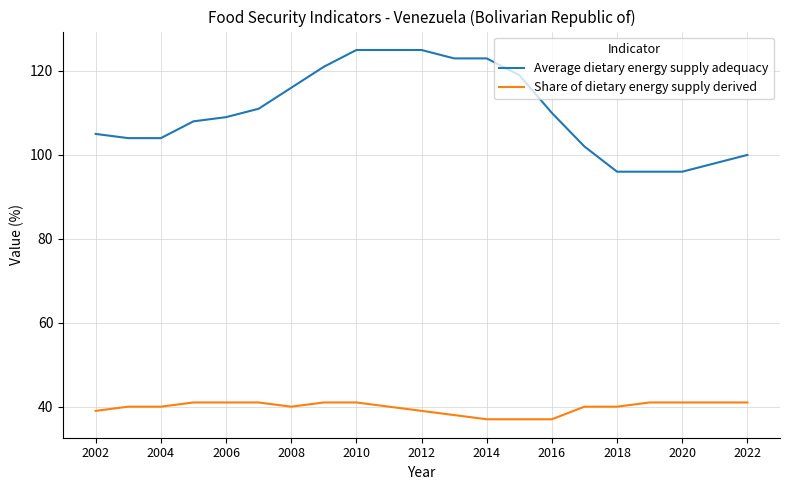

Reading left to right, transcribe all the data shown in this chart.

Average dietary energy supply adequacy: 105	104	104	108	109	111	116	121	125	125	125	123	123	119	110	102	96	96	96	98	100
Share of dietary energy supply derived: 39	40	40	41	41	41	40	41	41	40	39	38	37	37	37	40	40	41	41	41	41